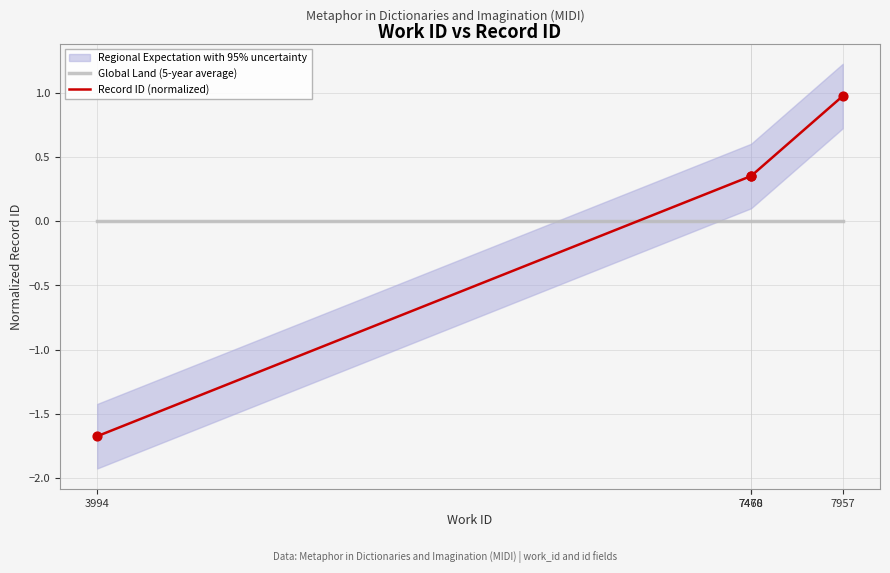

What is the total value across all series at 7468?

0.4